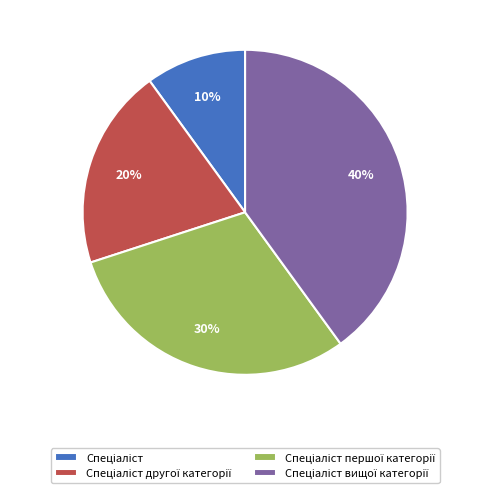

To the nearest percent, what is the difference between the largest and smallest slice percentages?

30%